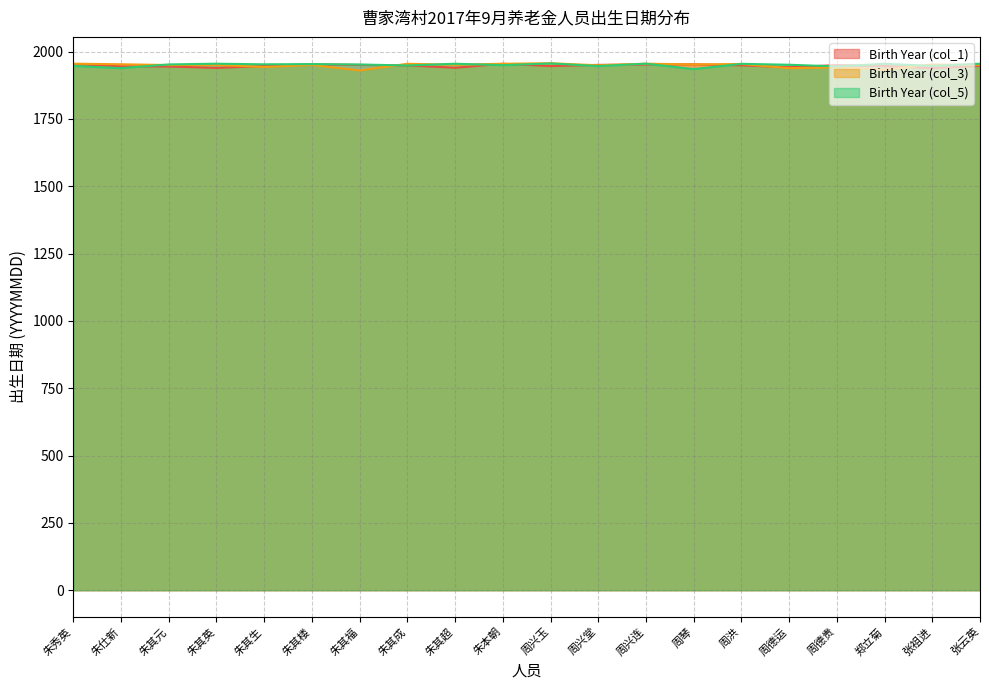

At 周兴连, list the series in order from largest to smallest.

Birth Year (col_5), Birth Year (col_3), Birth Year (col_1)